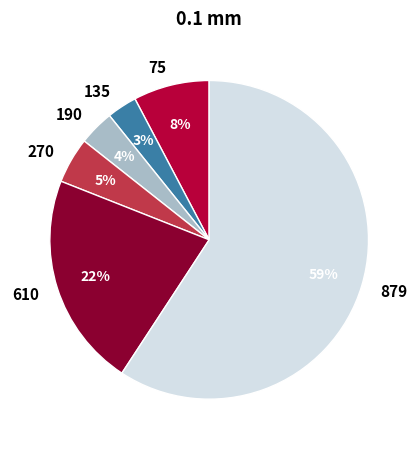

Count the number of slices in the pie.

6